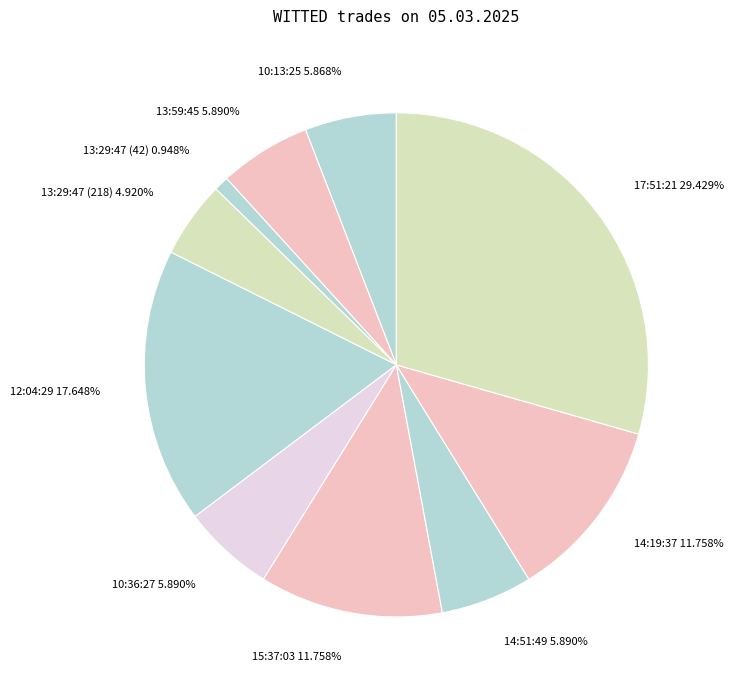

True or false: 12:04:29 accounts for 4% of the total.

False